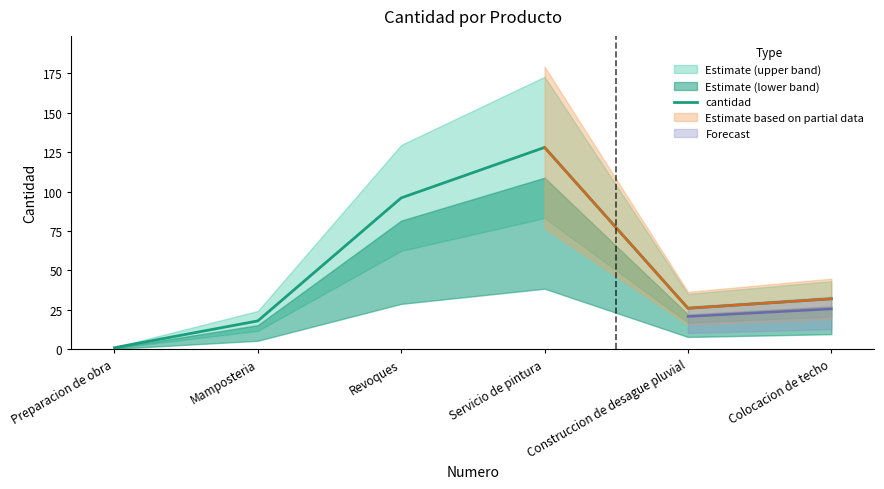

Which label corresponds to the largest value in the chart?

Servicio de pintura